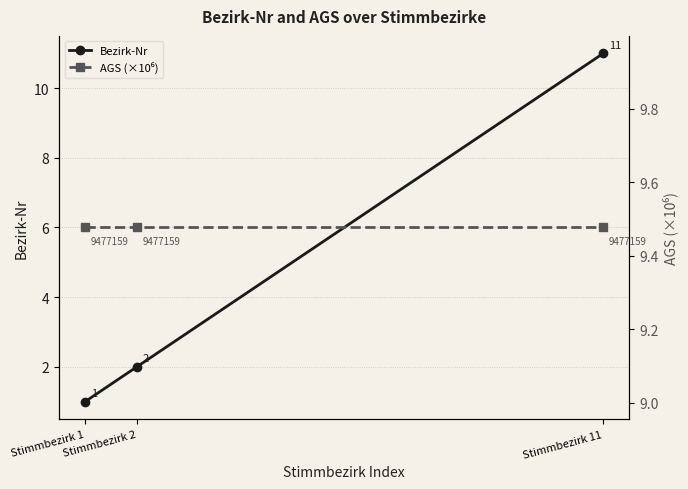

List the series in order of their peak value, lowest first.

AGS (×10⁶), Bezirk-Nr